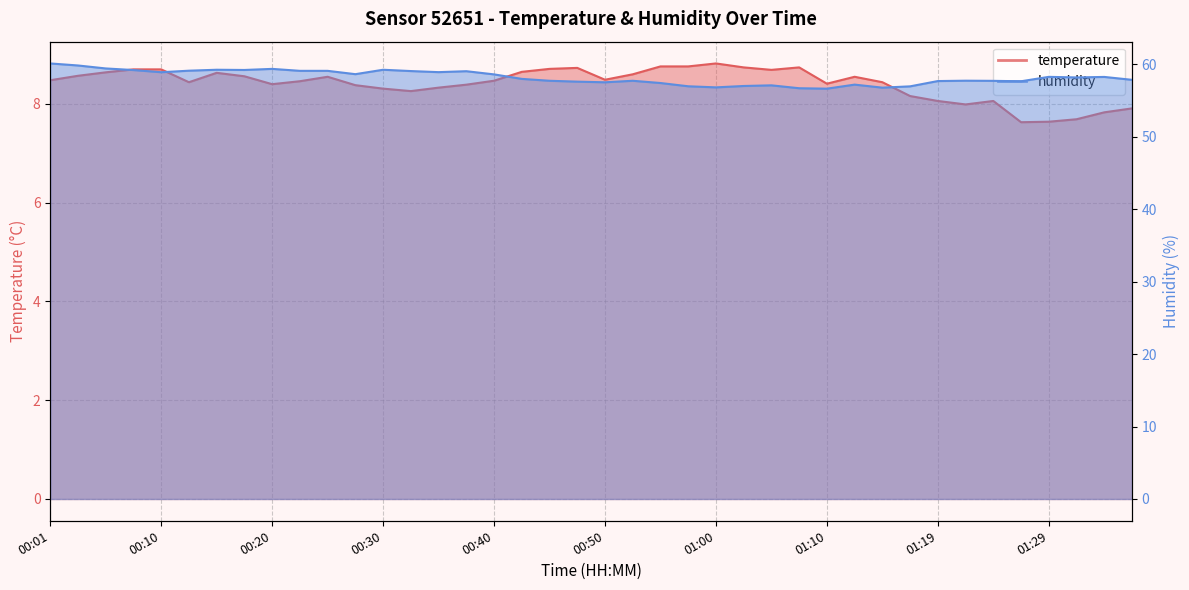

Is it true that humidity equals 59.2 at 00:30?

True